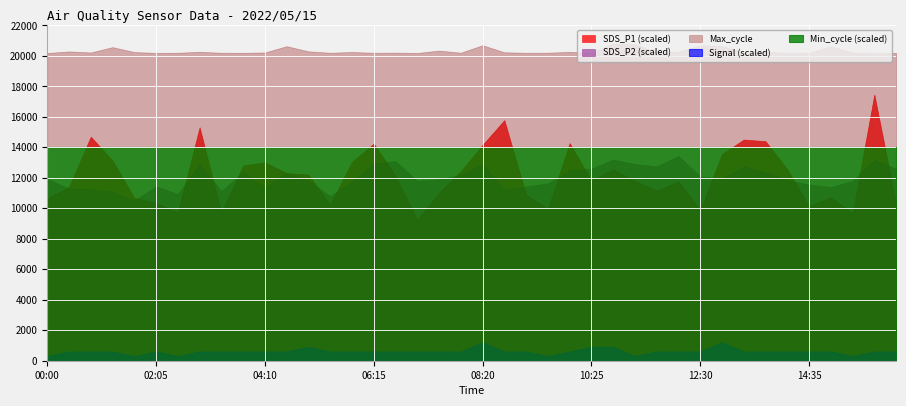

How many distinct data groups are displayed?

5